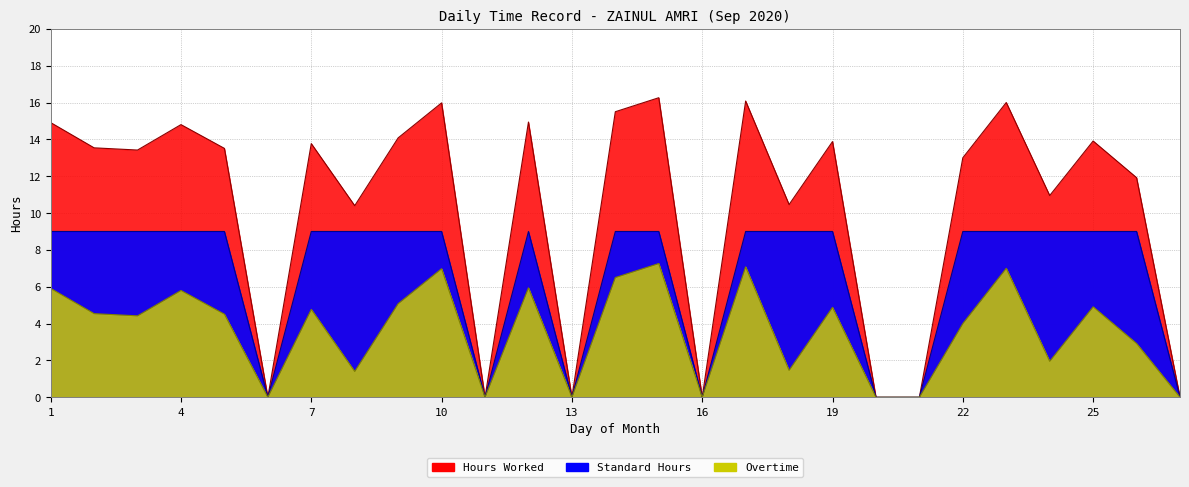

How many positive values does the Hours Worked series have?

20